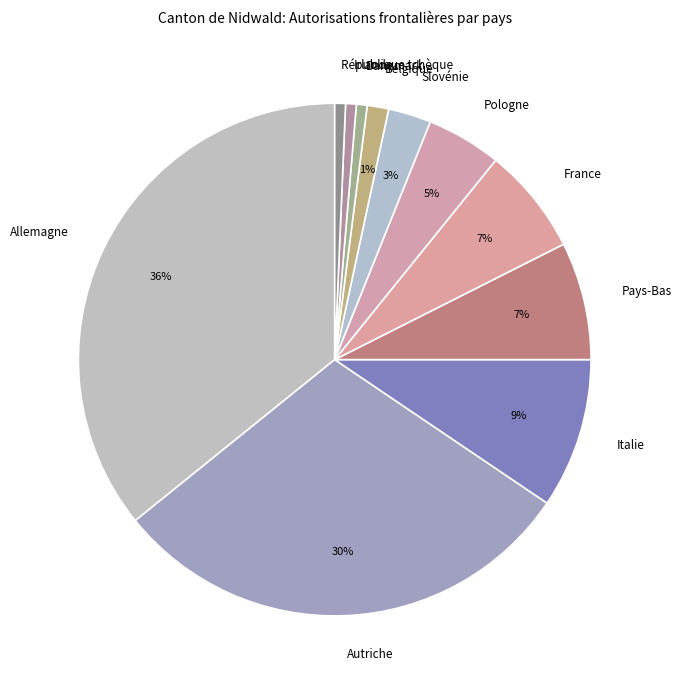

True or false: Belgique accounts for 8% of the total.

False